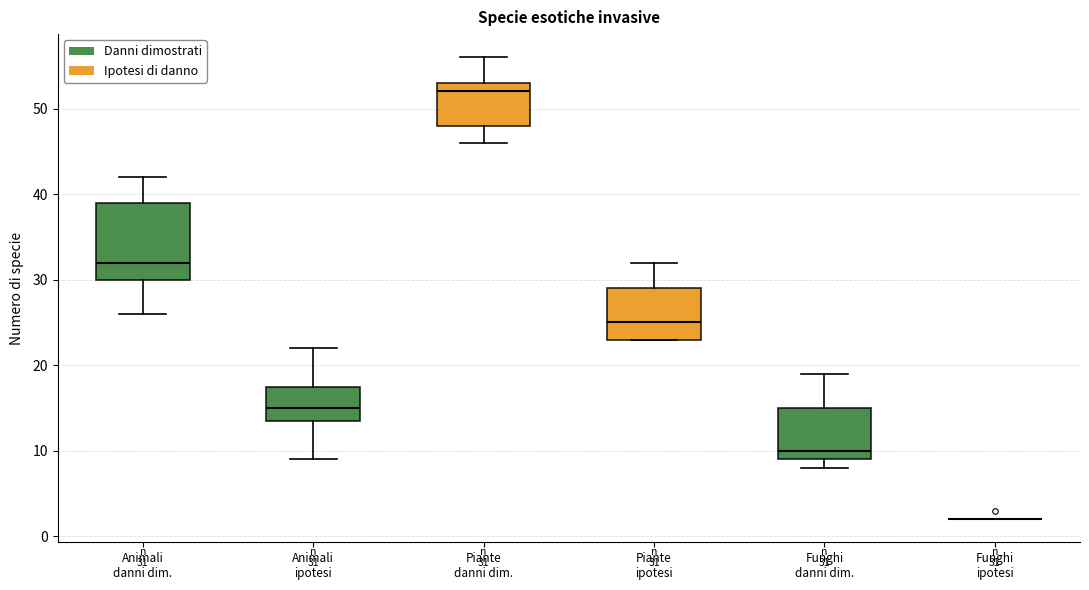

Which box is the tallest, from its lower edge to its upper edge?

Animali danni dim.